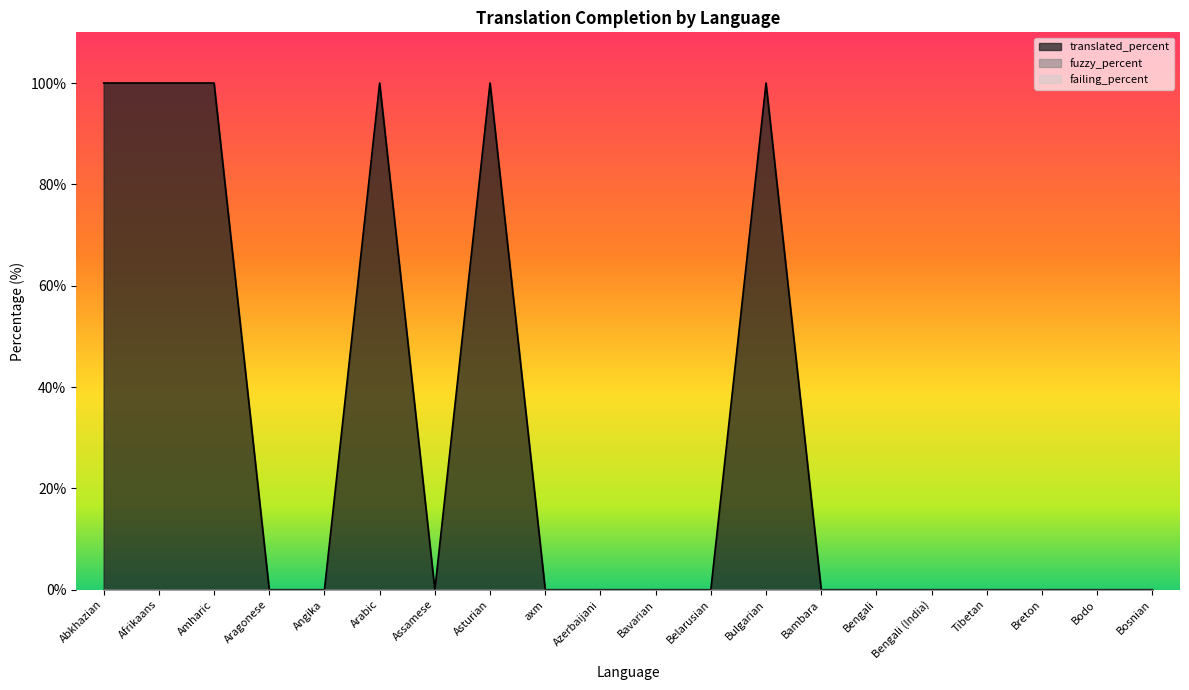

Which series has the widest spread of values?

translated_percent